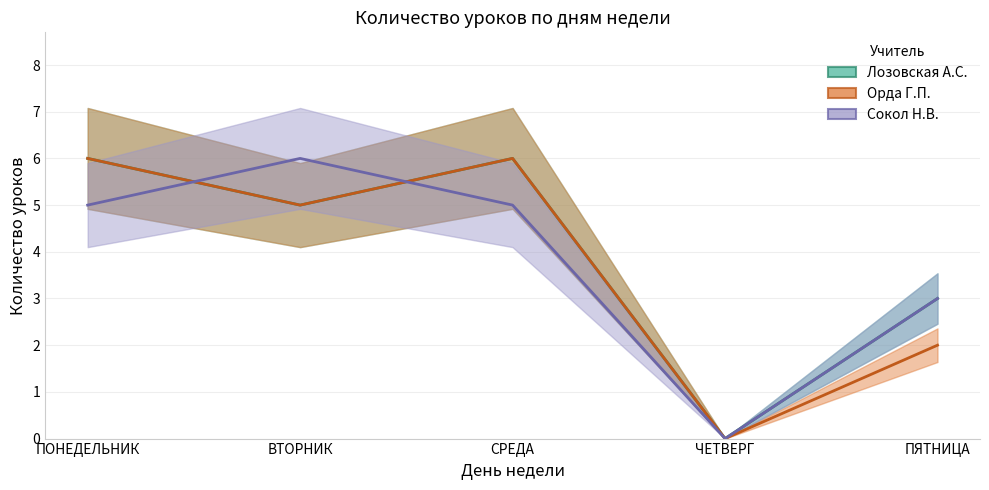

What position from the right is ВТОРНИК?

4